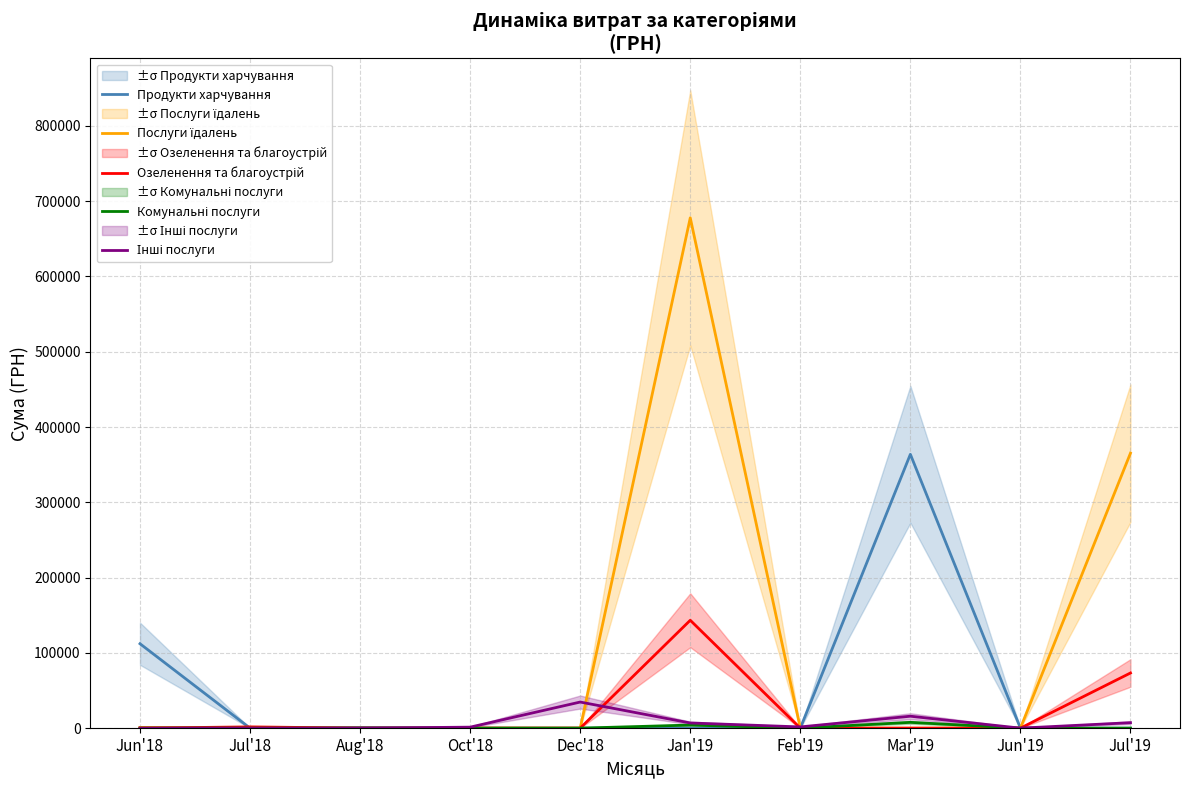

In Комунальні послуги, how many points are higher than both neighbors (excluding endpoints)?

2